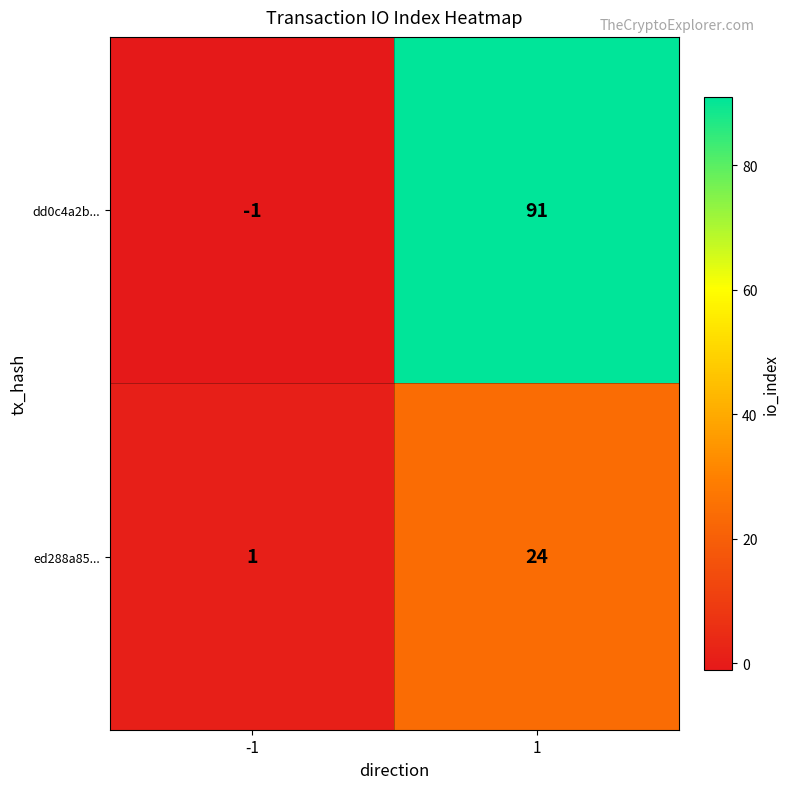

The value of dd0c4a2b... at 1 is 91. True or false?

True